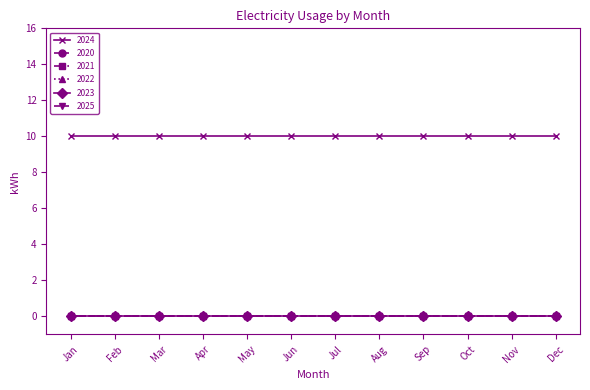

Which series has the largest range (max minus min)?

2024